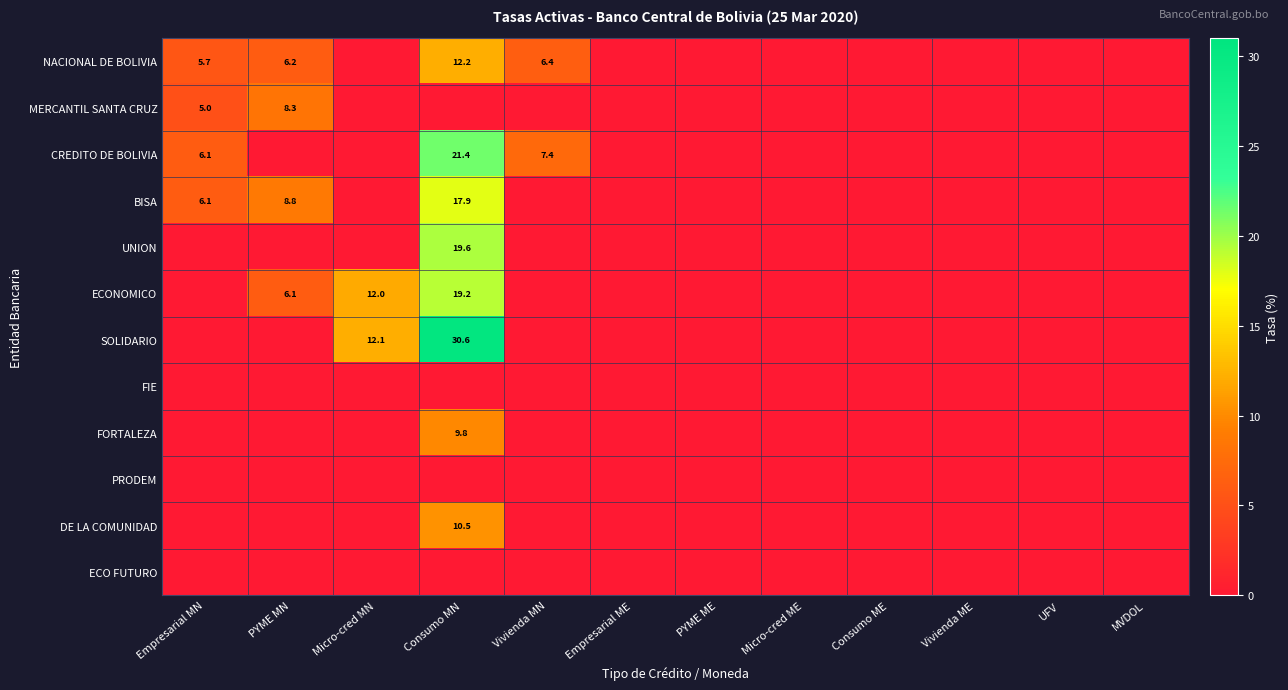

The value of ECONOMICO at Micro-cred MN is 12.0. True or false?

True